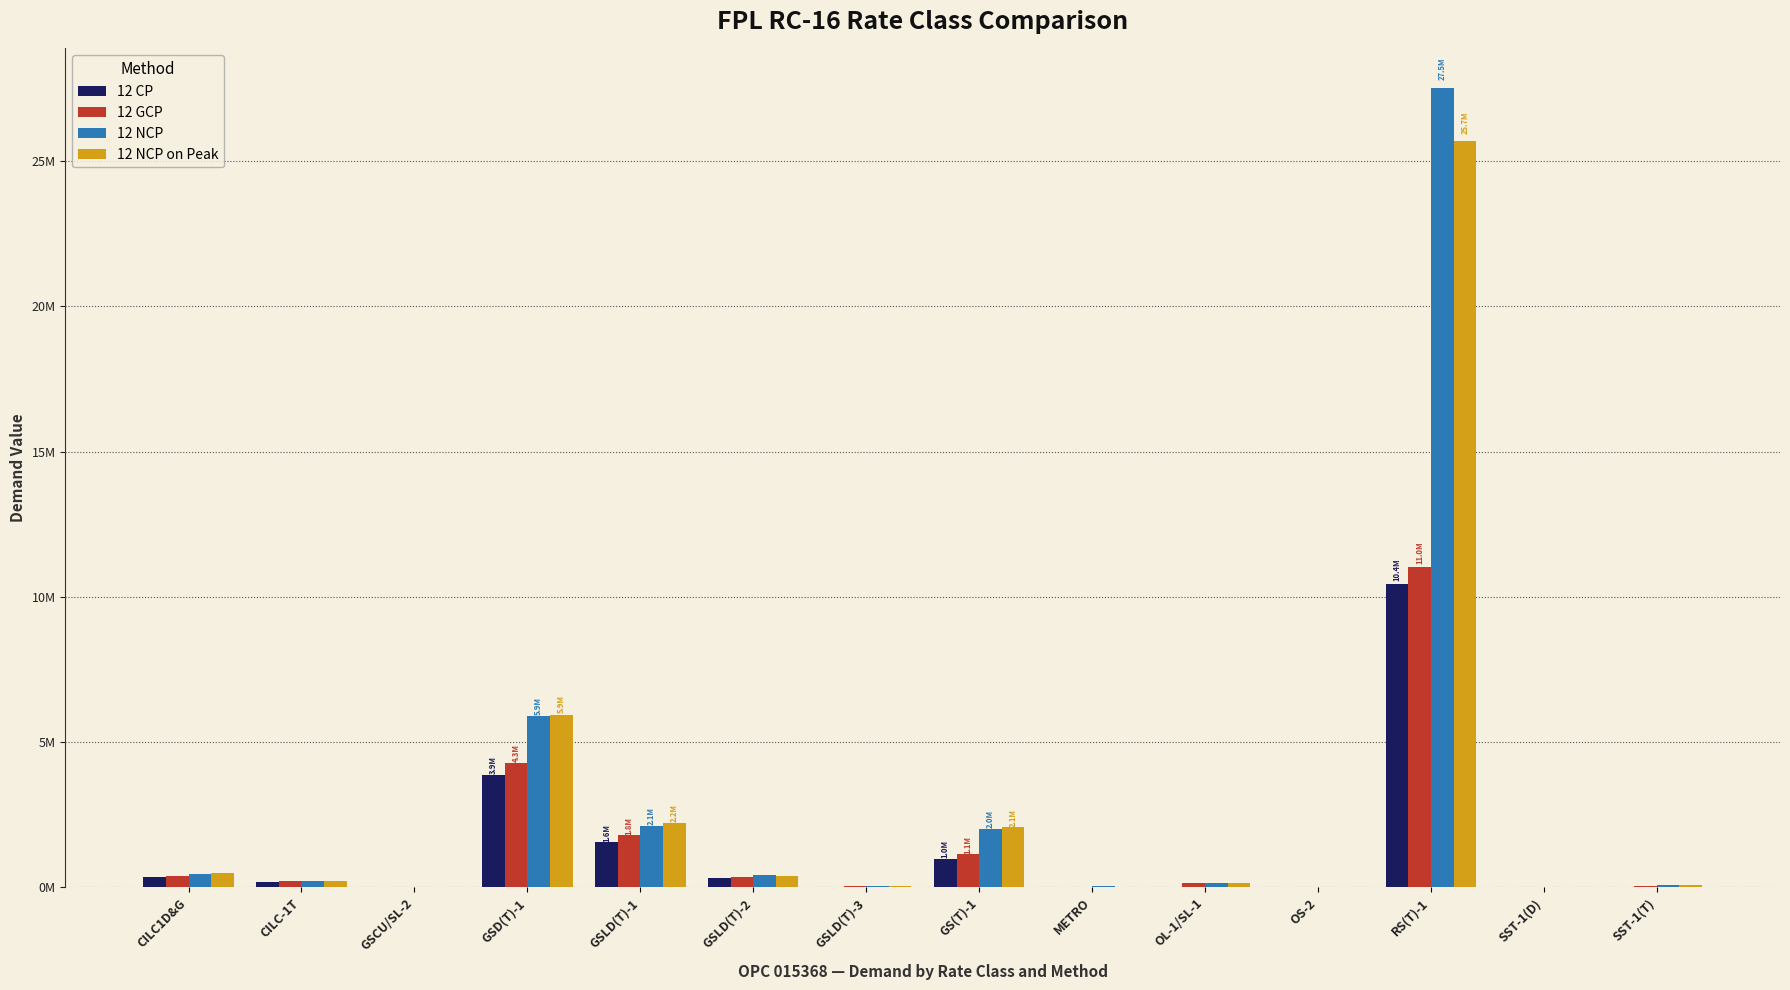

What are all the series names shown in the legend?

12 CP, 12 GCP, 12 NCP, 12 NCP on Peak